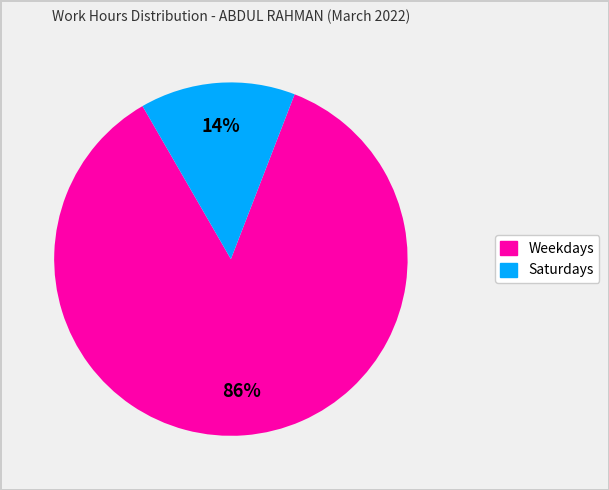

Is there any slice that represents more than half of the pie?

Yes